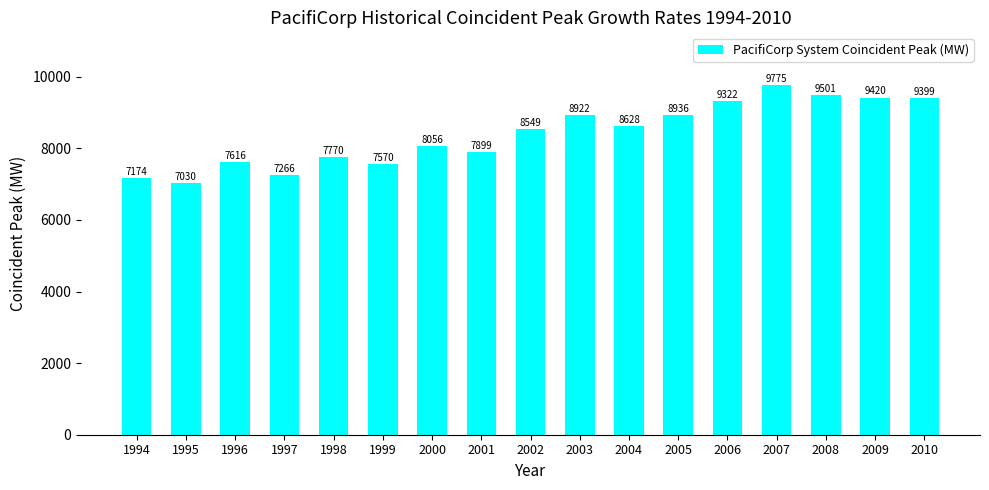

What is the greatest value displayed?

9775.0